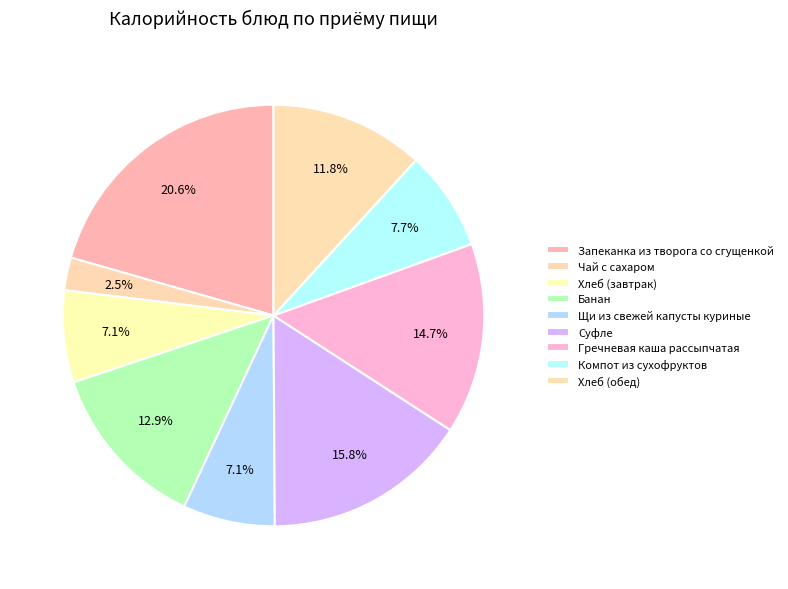

True or false: Хлеб (завтрак) accounts for 7% of the total.

True